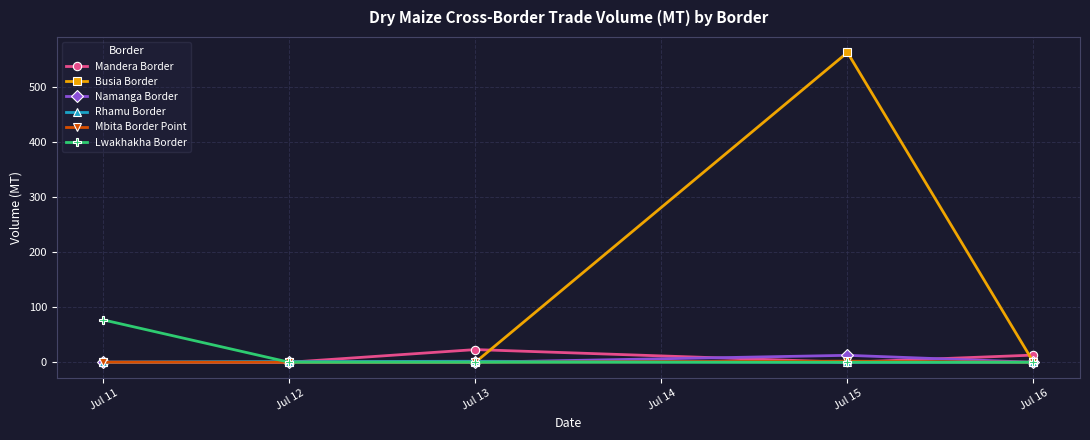

Which category has the highest value in the Lwakhakha Border series?

Jul 11